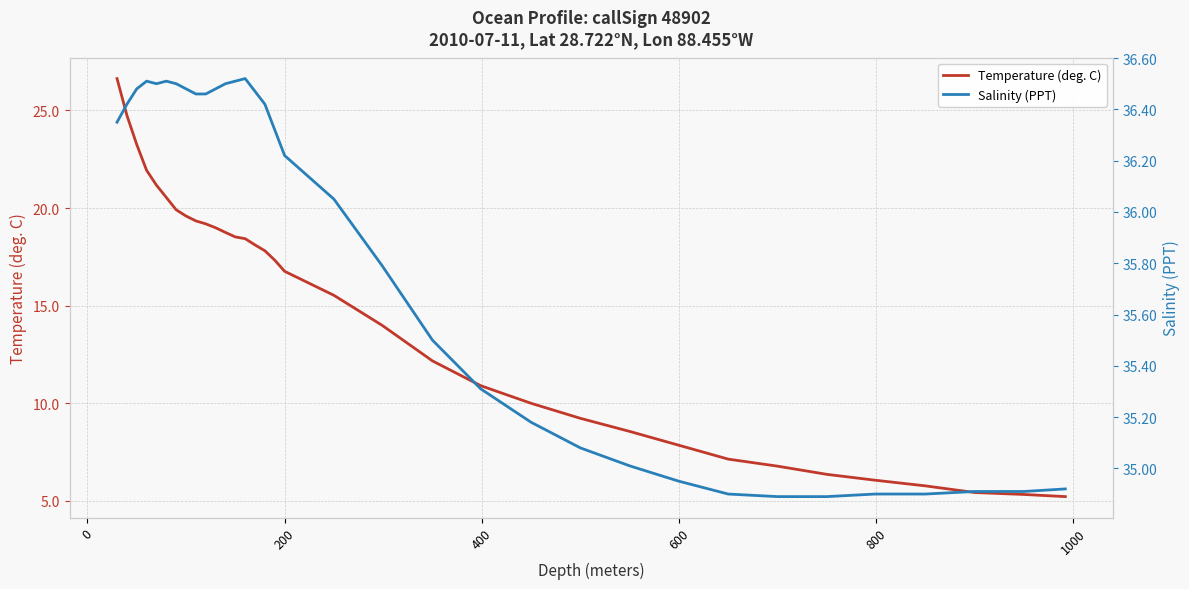

How many data points in Salinity (PPT) are less than 36?

15